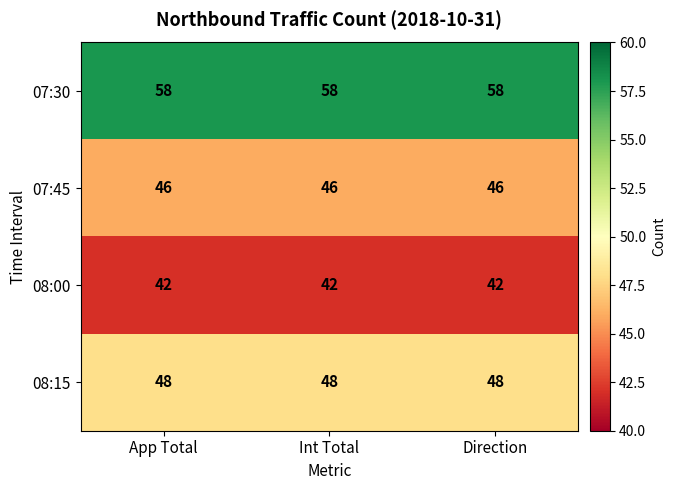

What is the difference between the highest and lowest values at App Total?

16